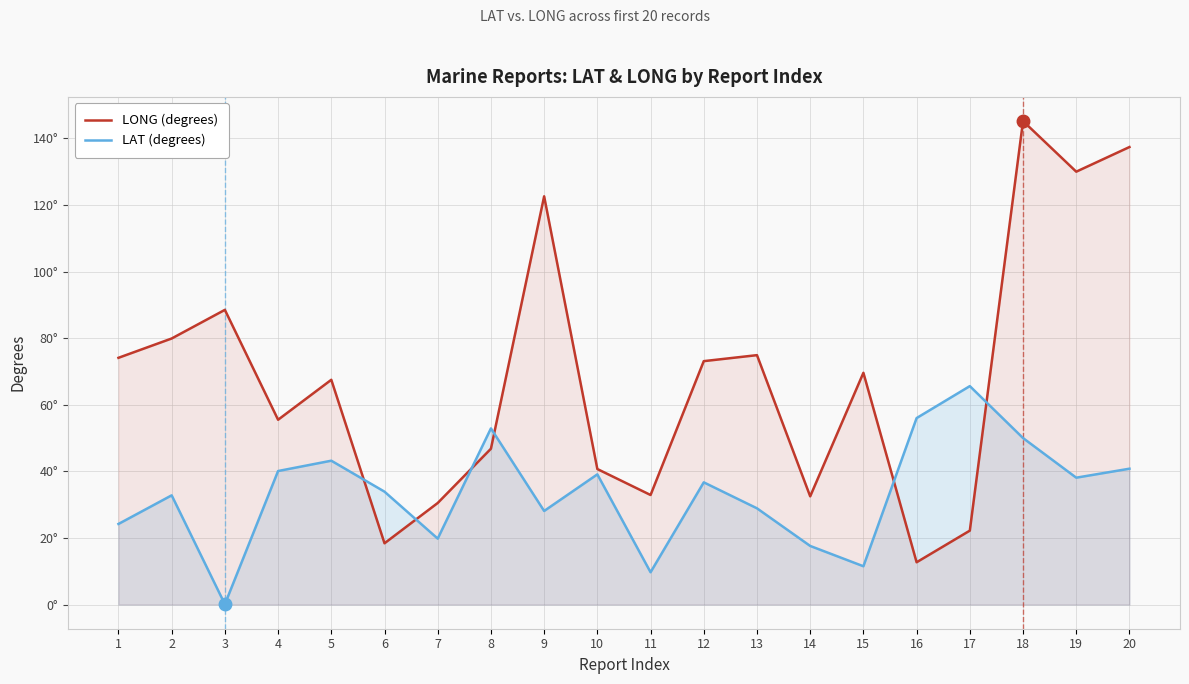

True or false: LAT (degrees) has a value of 74.5 at 8.

False